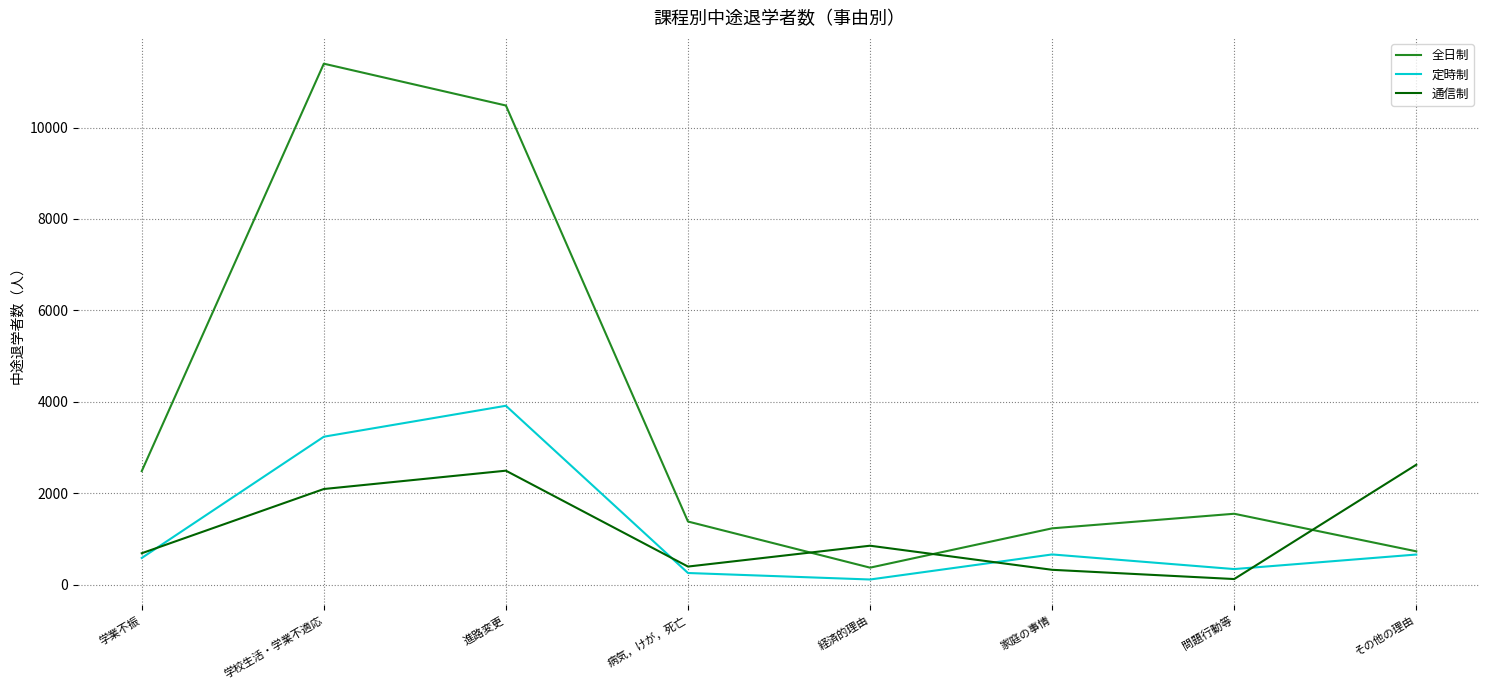

Is this an area chart (filled region under the line)?

No